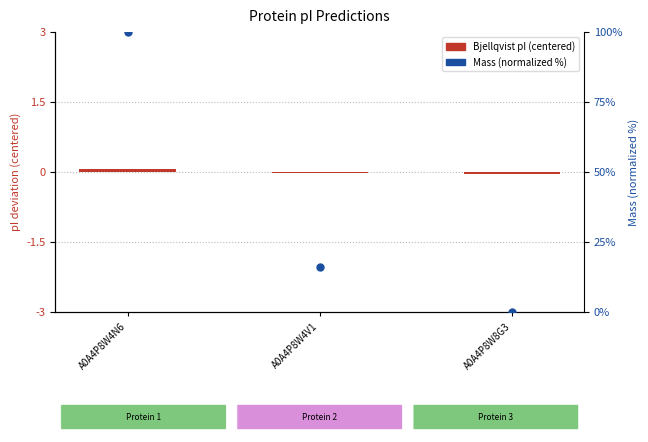

Which series has the widest spread of Y values?

mass (normalized)